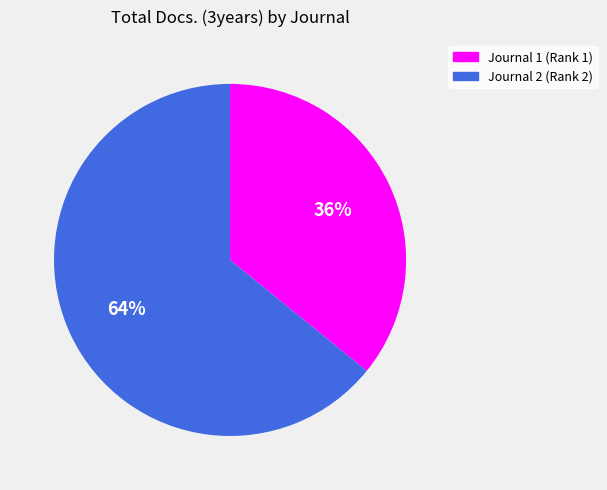

The Journal 2 (Rank 2) slice represents 64% of the pie. True or false?

True